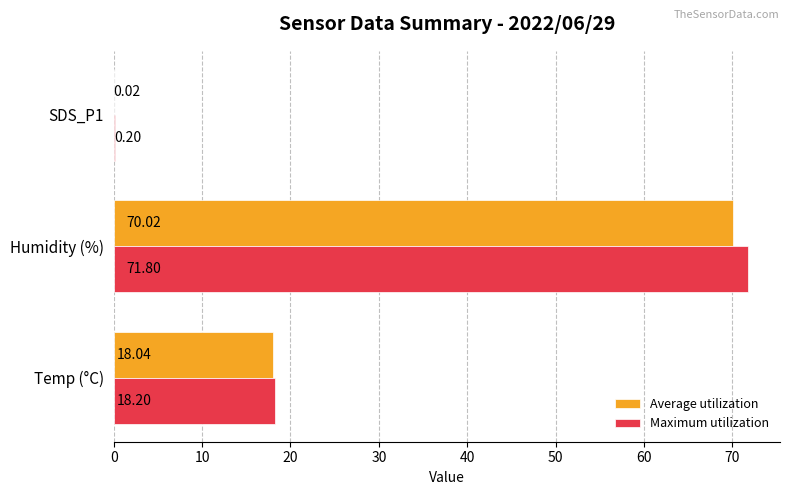

Which series changed the most between Humidity (%) and SDS_P1?

Maximum utilization